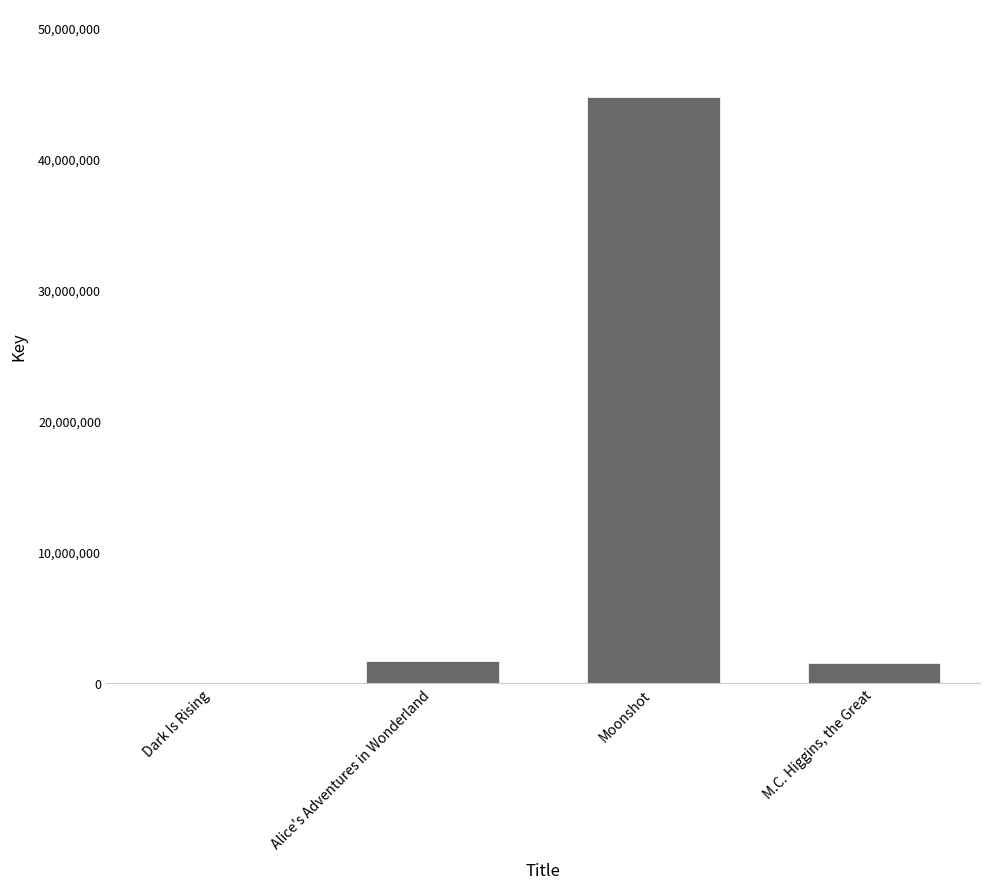

Which category has the highest value across all series?

Moonshot